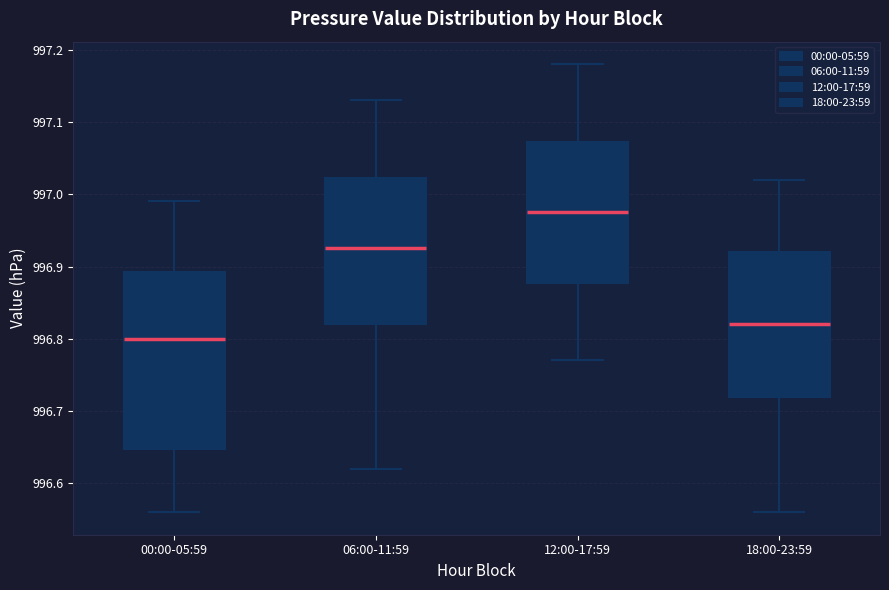

Which box is the tallest, from its lower edge to its upper edge?

00:00-05:59